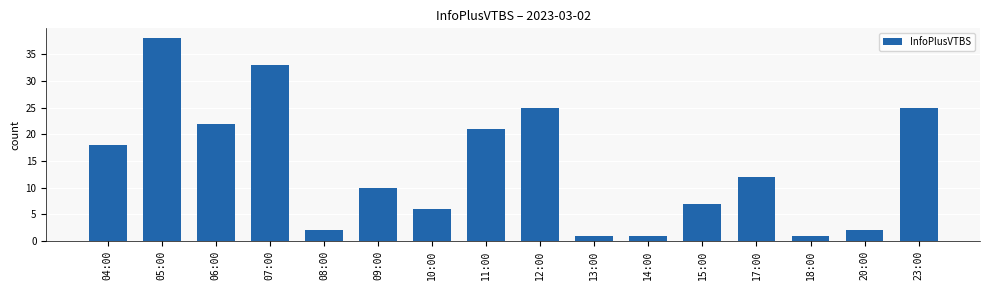

Reading left to right, list all the values displayed in this chart.

18	38	22	33	2	10	6	21	25	1	1	7	12	1	2	25